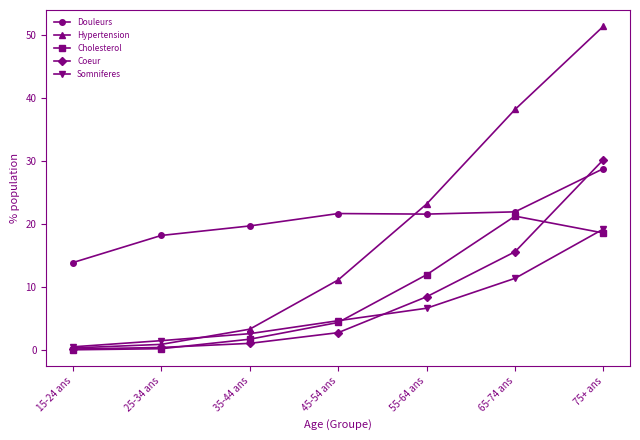

What position from the left is 75+ ans?

7